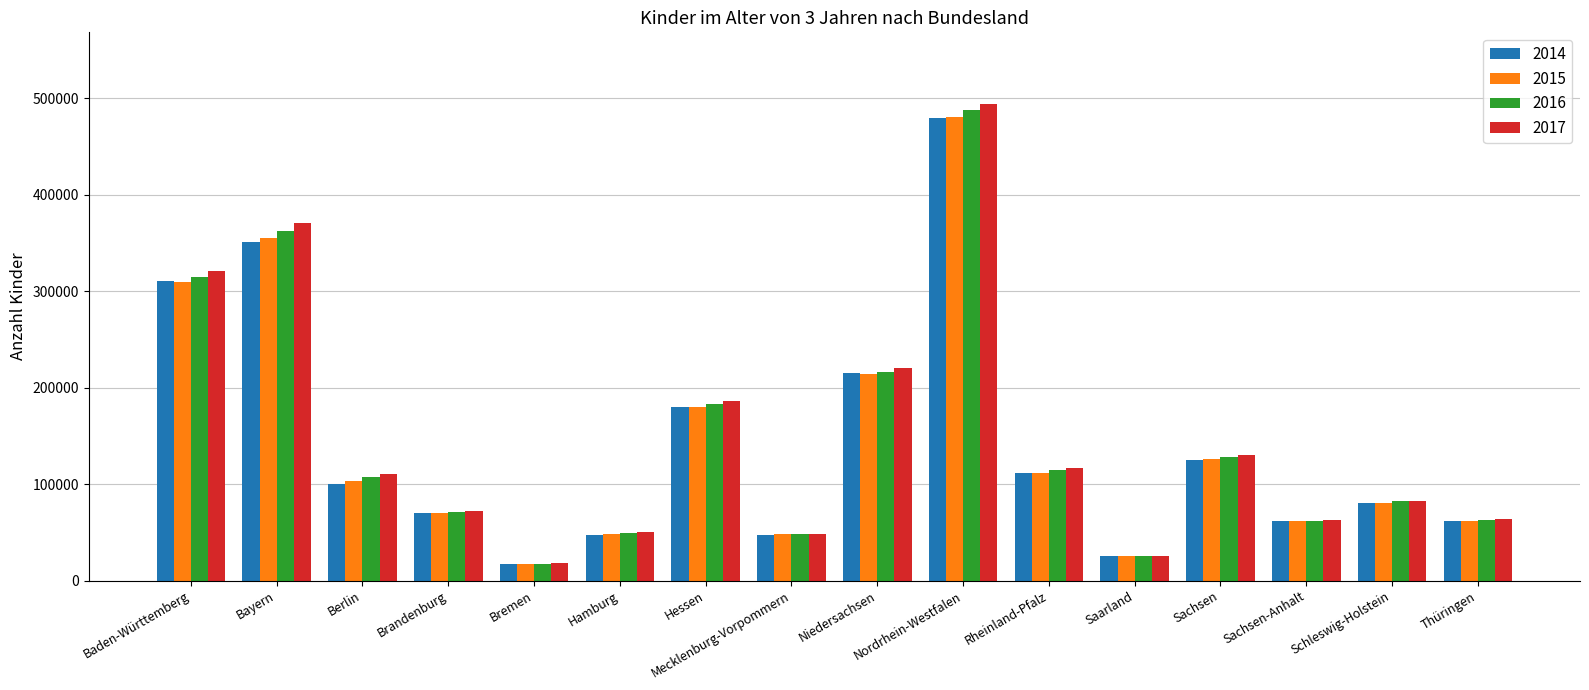

What is the difference between the 2016 values at Bremen and Sachsen-Anhalt?

44120